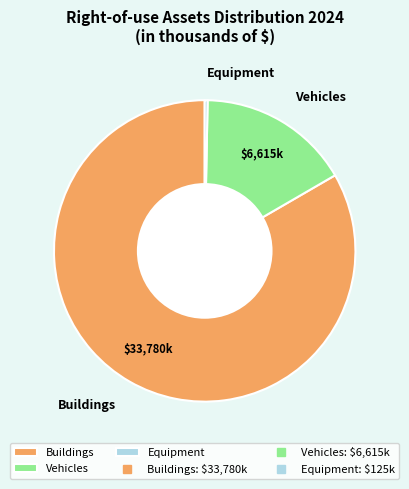

Which category has the biggest portion of the pie?

Buildings